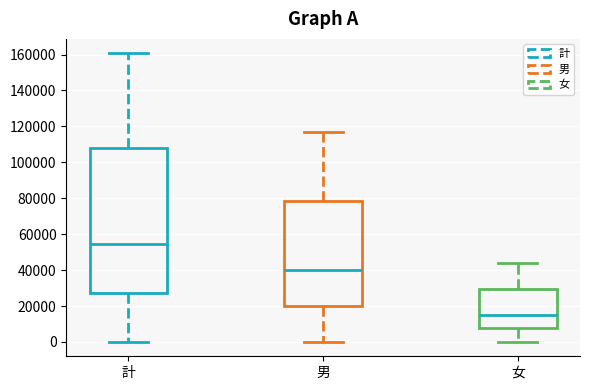

Where does the upper whisker of the box for 計 end on the y-axis? The values are not printed on the chart, so give them approximately, as read against the axis.

160000